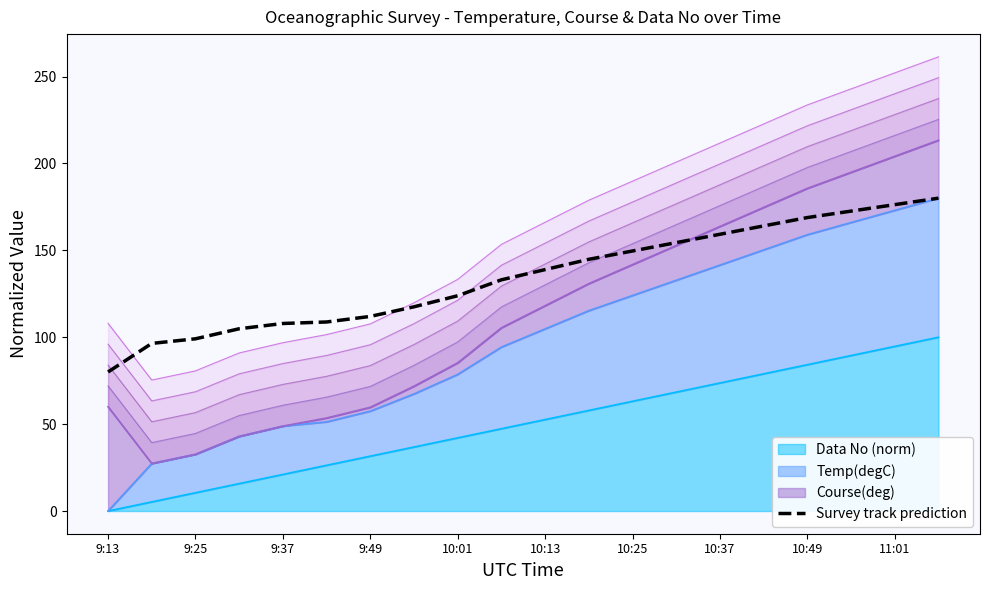

Does the chart display data point markers on the line(s)?

No